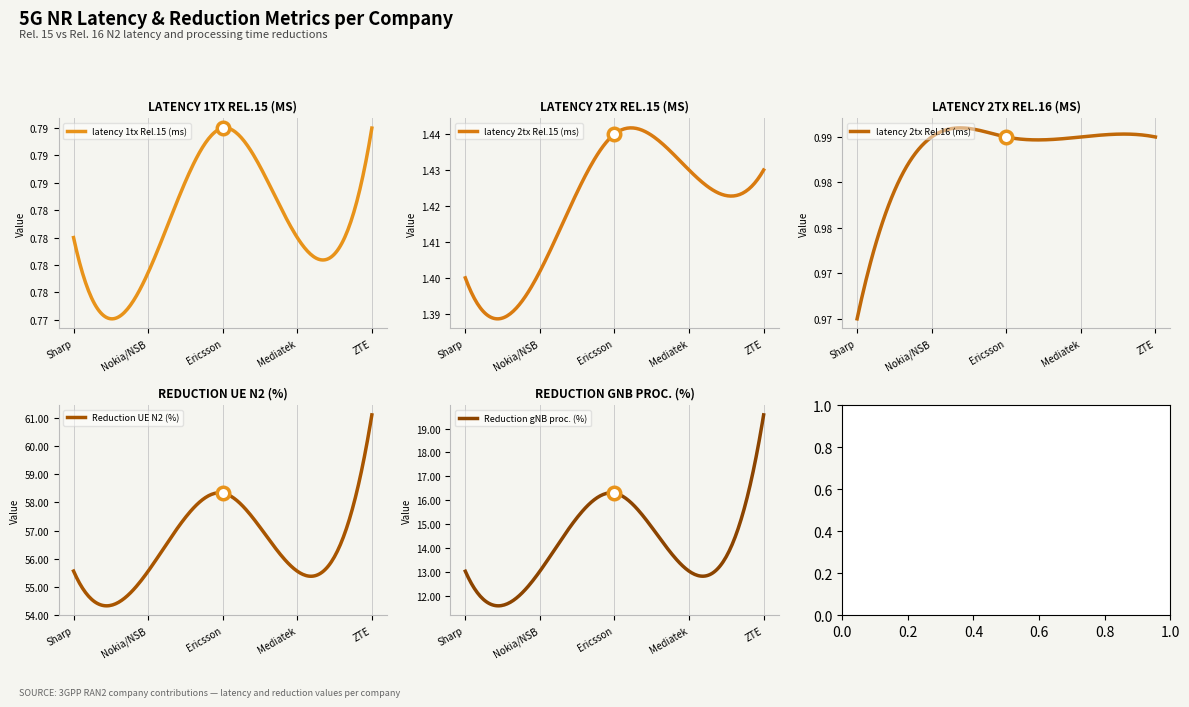

Which series has the largest range (max minus min)?

Reduction gNB proc. (%)